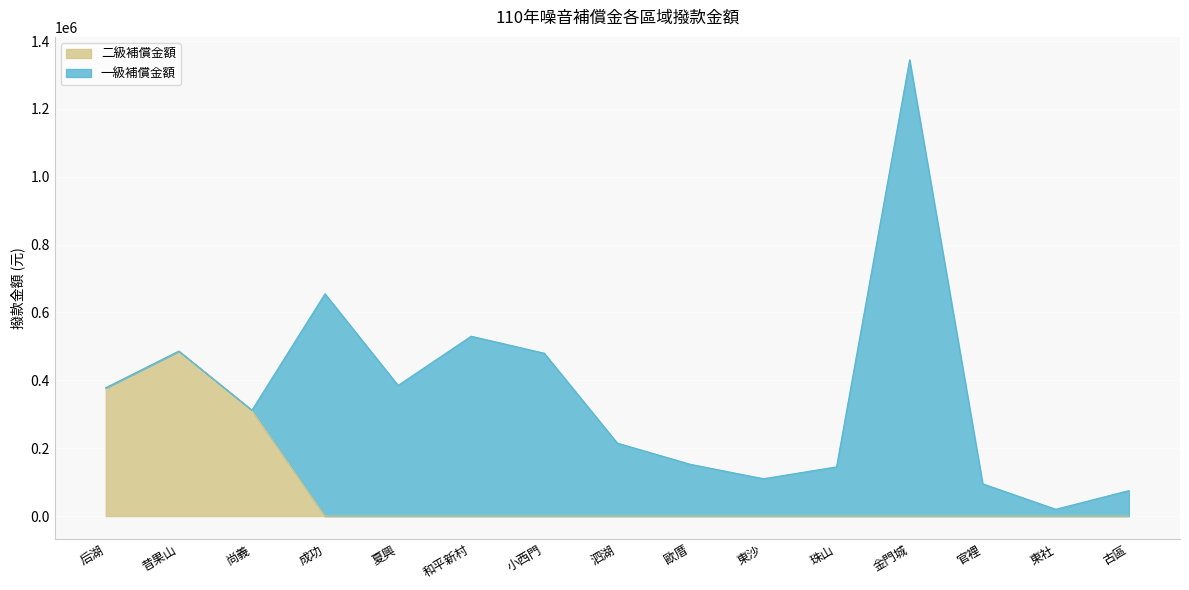

What is the sum of the values at 古區 and 昔果山?

486000